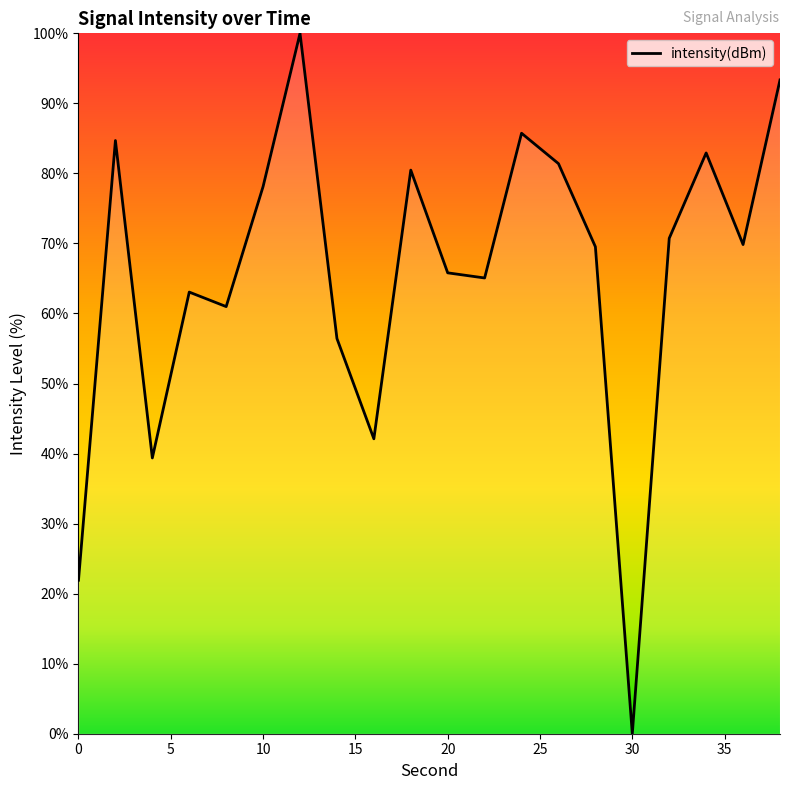

What is the greatest value displayed?

100.0